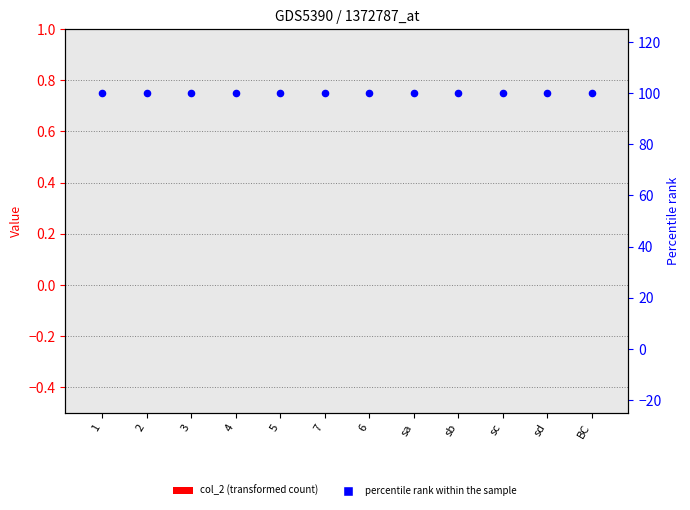

Which series contains the highest Y value?

percentile rank within the sample